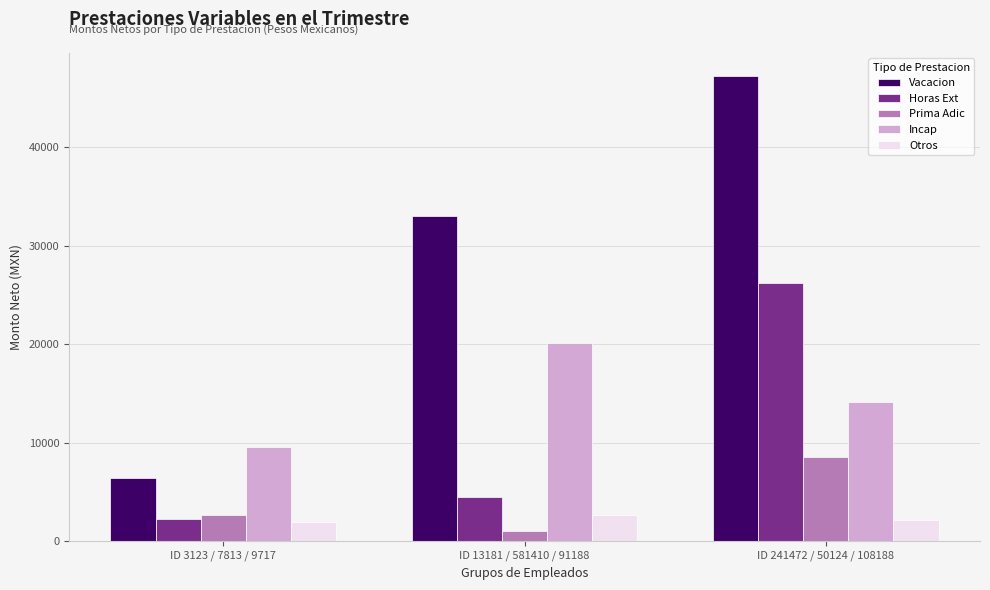

What is the difference between the highest and lowest values at ID 3123 / 7813 / 9717?

7629.4